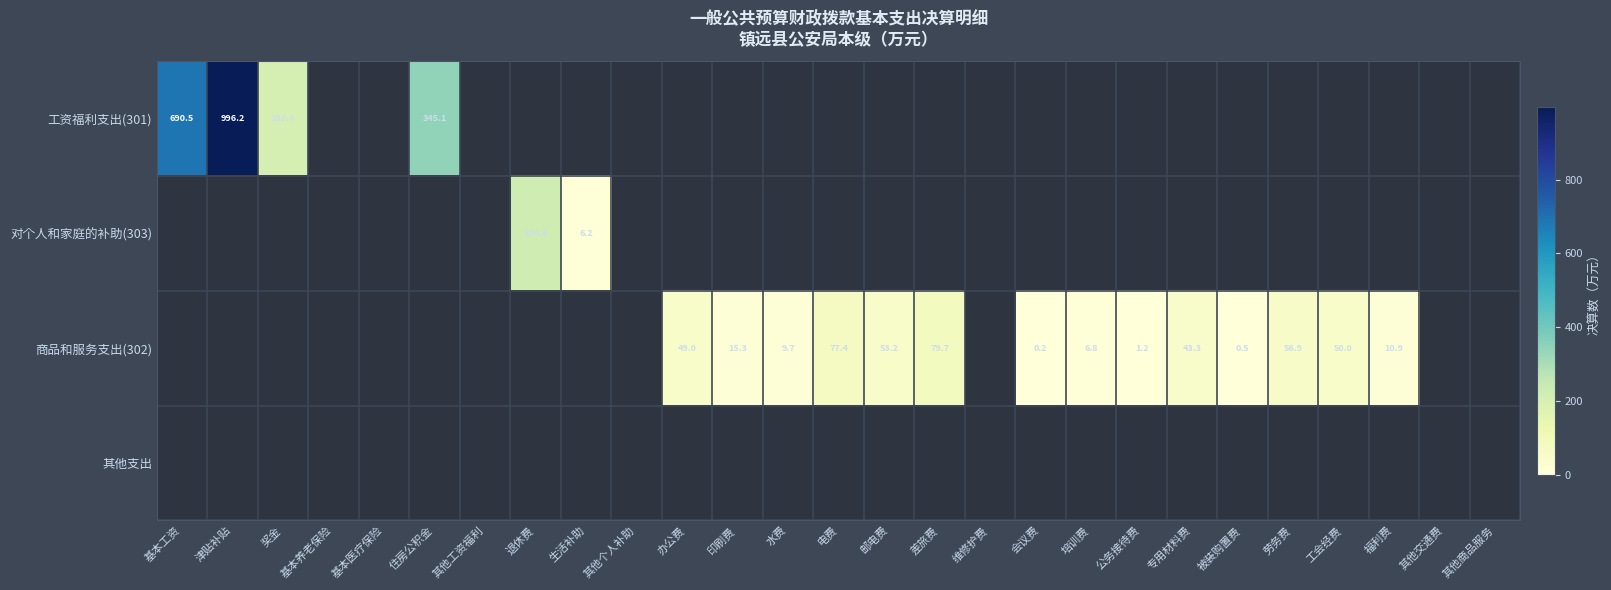

Which category has the lowest value across all series?

会议费